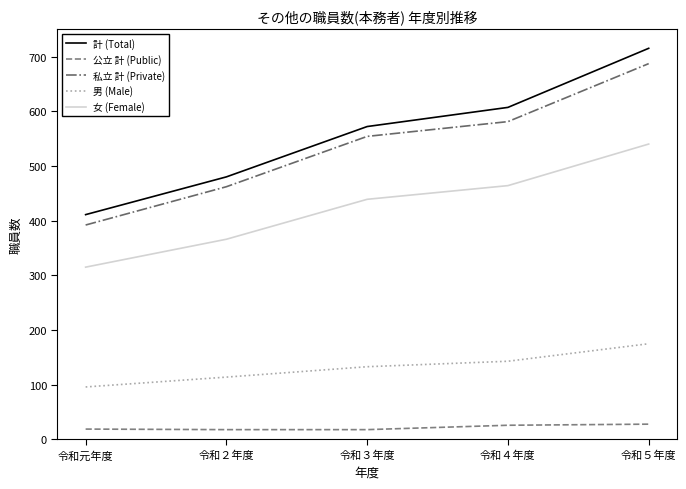

Is the value of 男 (Male) at 令和元年度 greater than the value of 女 (Female) at 令和４年度?

No